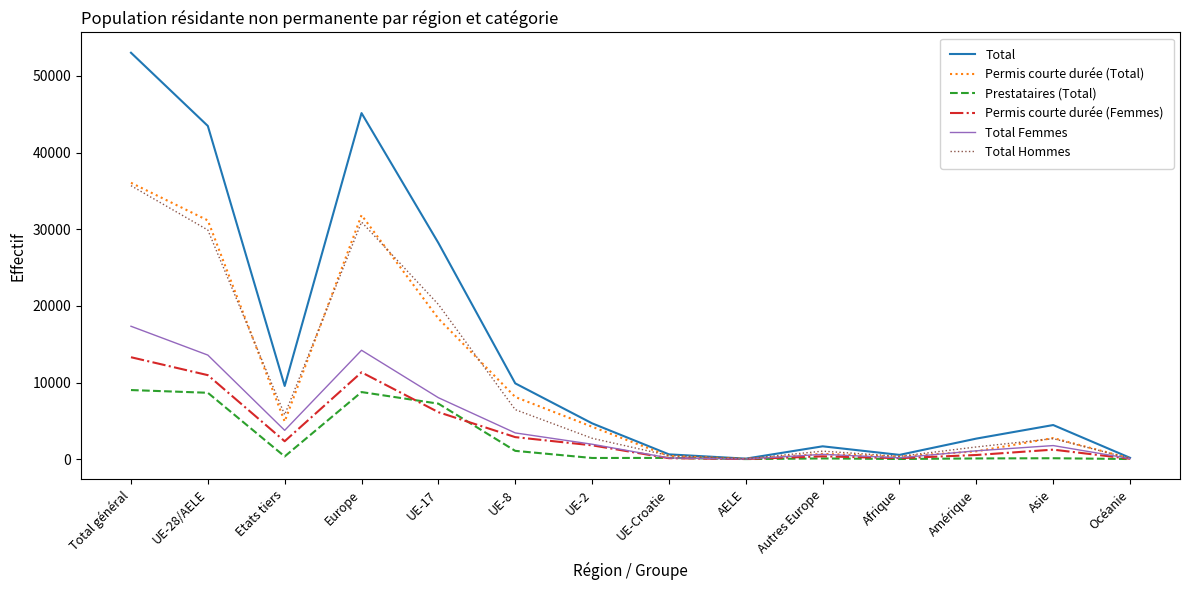

What position from the left is UE-17?

5